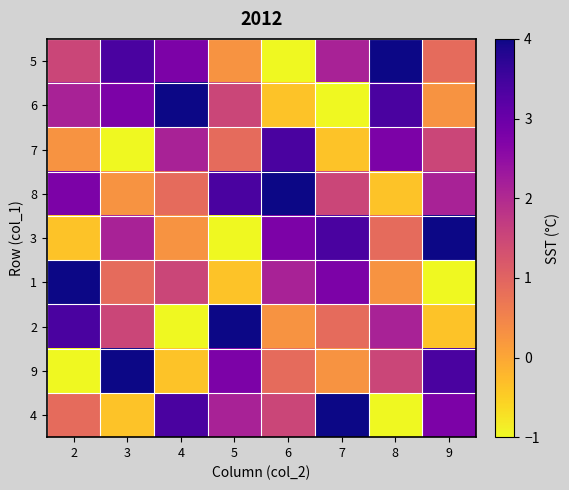

What is the difference between the highest and lowest values at 8?

5.0